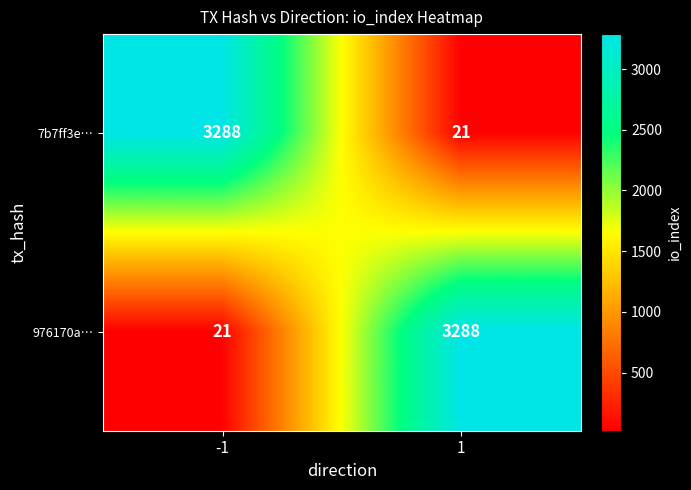

True or false: 976170a… has a value of 4456 at 1.

False